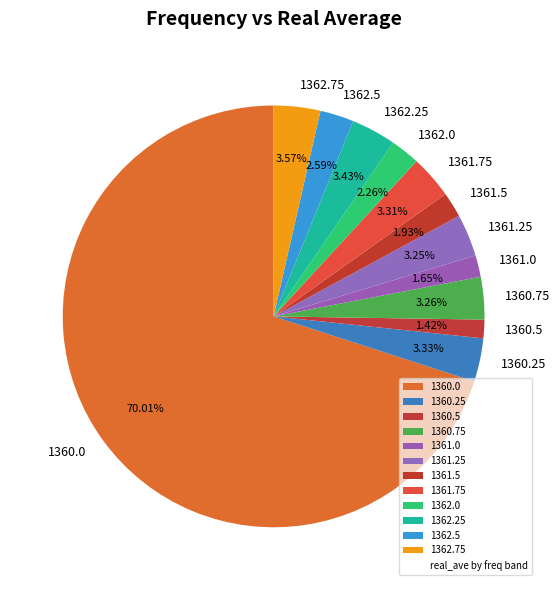

Which has a higher value, 1362.25 or 1361.5?

1362.25